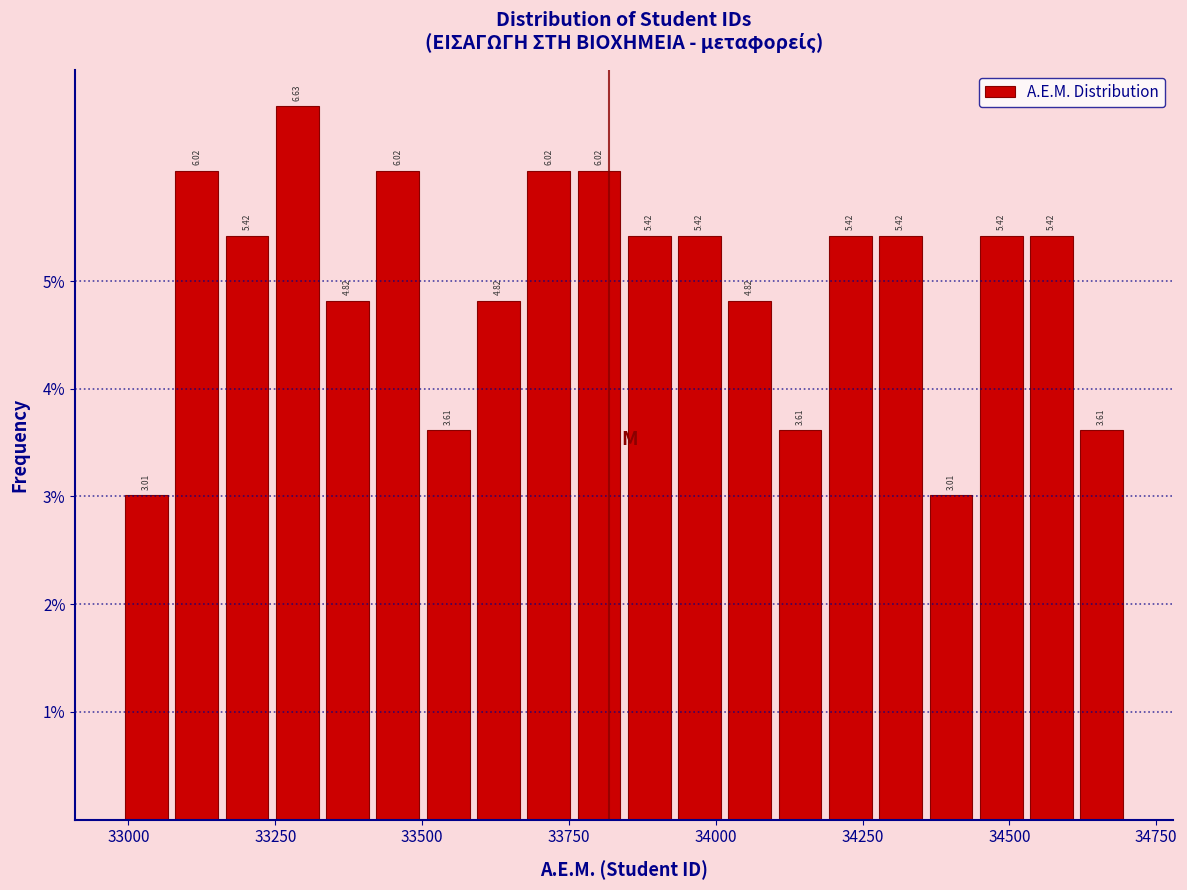

Read against the x-axis, roughly where is the centre of the tallest bar?

33300